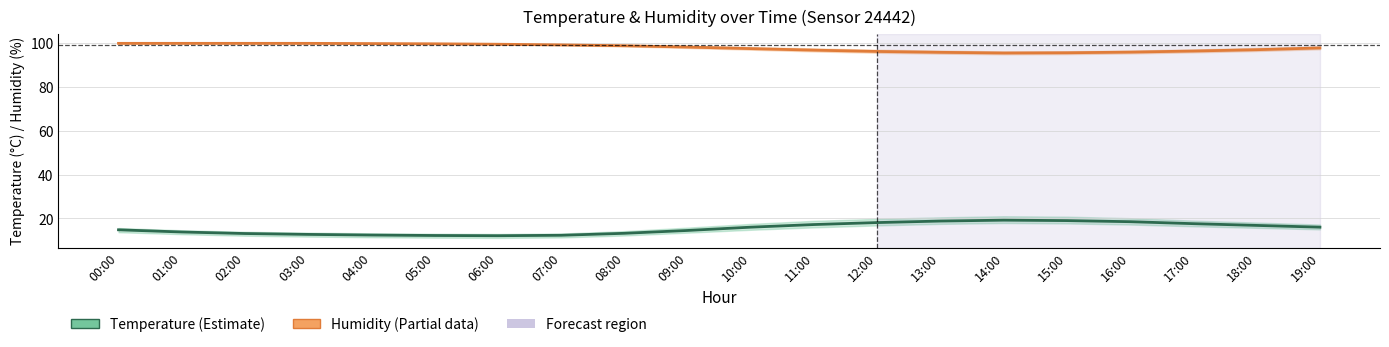

What is the label of the 7th point from the right?

13:00